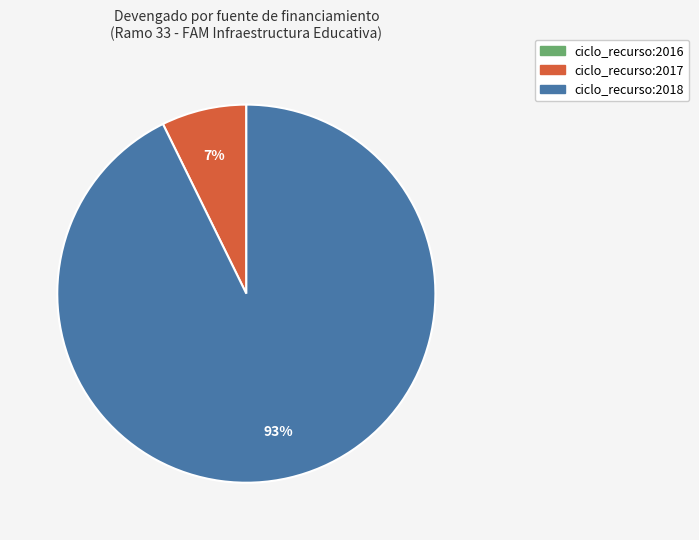

True or false: ciclo_recurso:2017 accounts for 7% of the total.

True